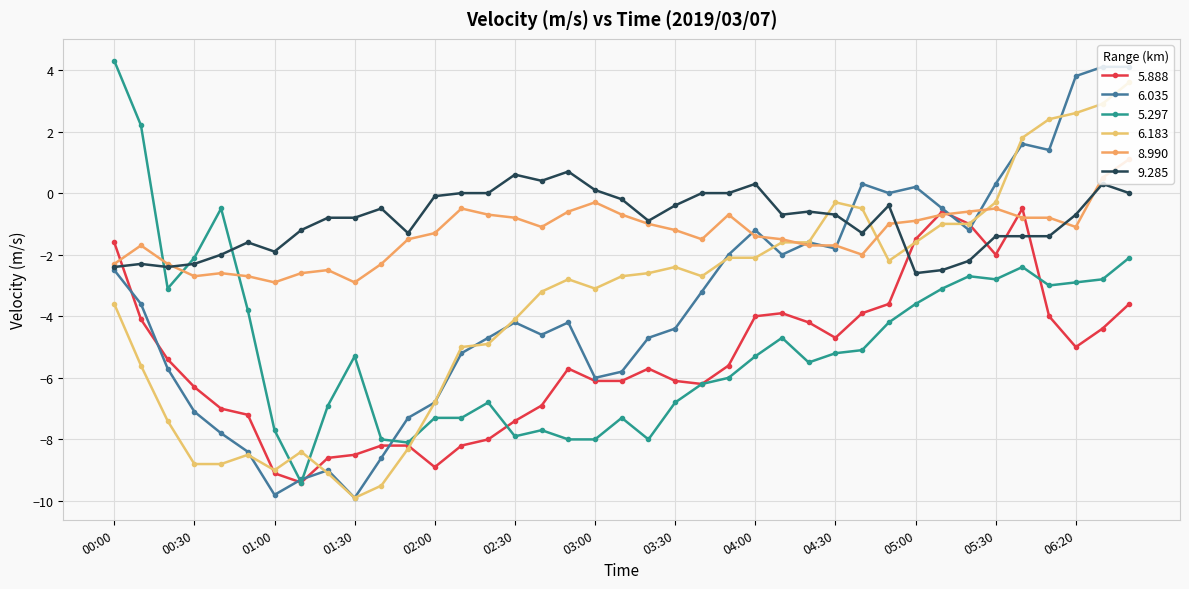

Count the number of data series in this chart.

6